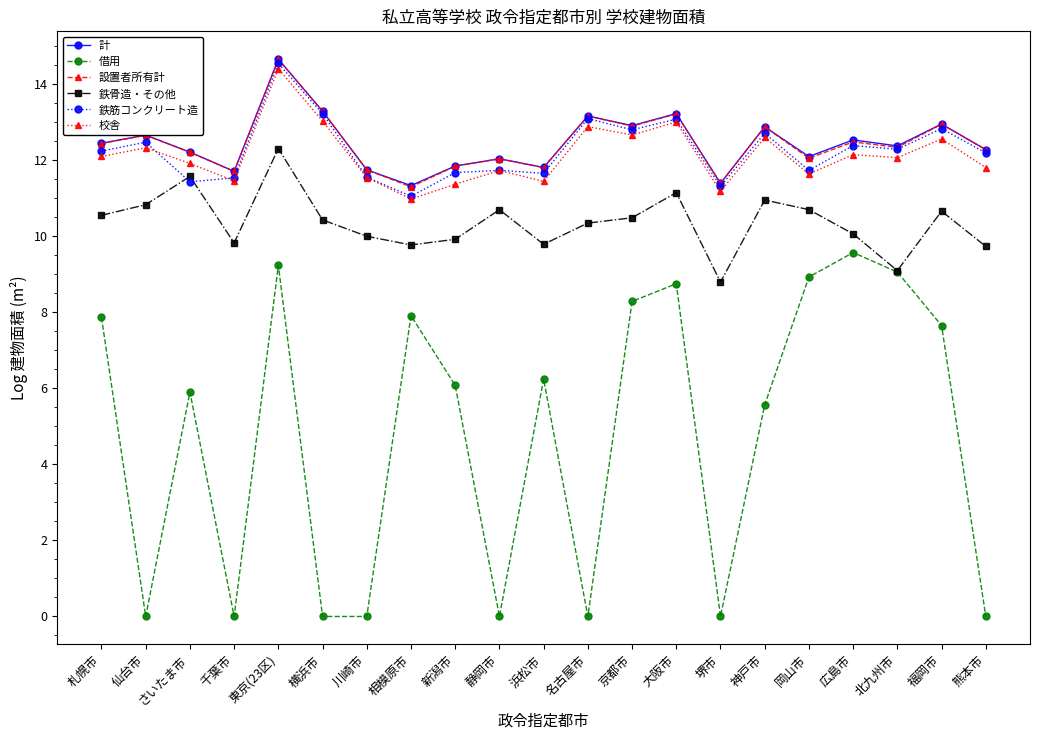

What is the difference between the maximum and minimum values in the 鉄骨造・その他 series?

3.5